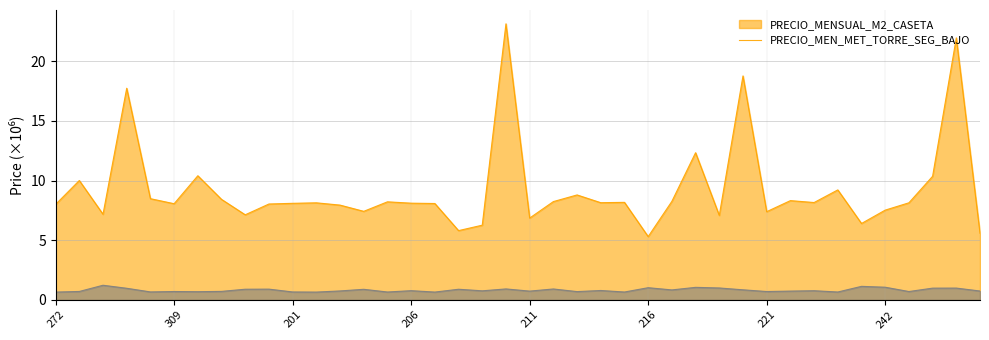

What is the sum of the PRECIO_MENSUAL_M2_CASETA values at 247 and 201?

13.7